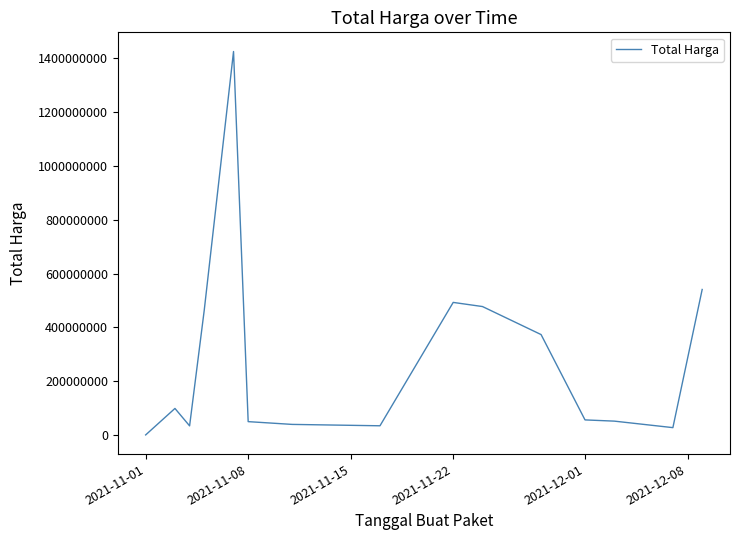

What is the greatest value displayed?

1425867900